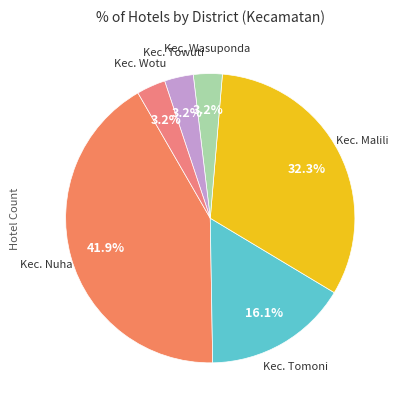

How many segments does this pie chart have?

6